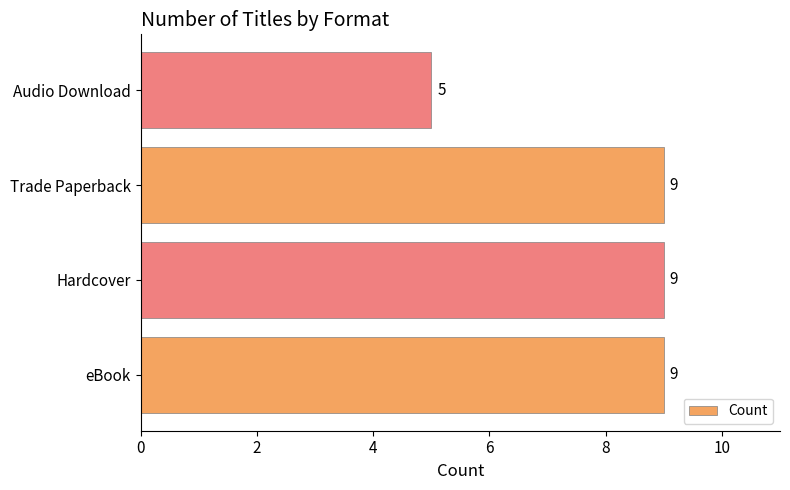

Reading bottom to top, what are all the values shown in this chart?

eBook=9	Hardcover=9	Trade Paperback=9	Audio Download=5